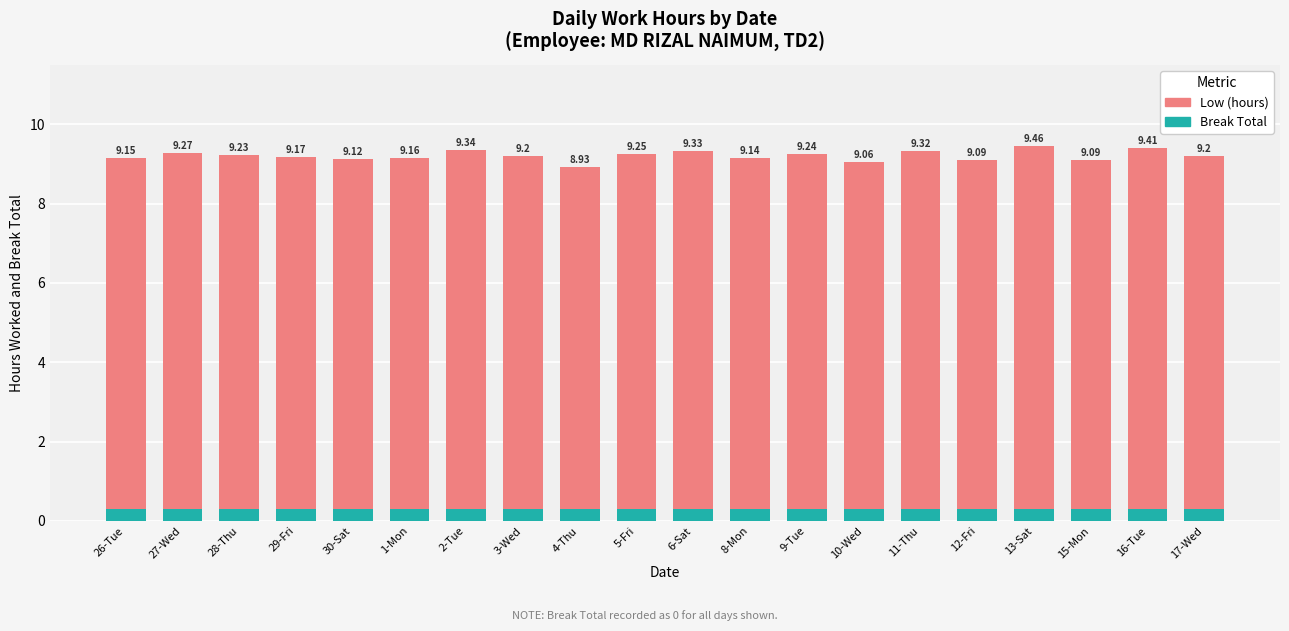

Reading left to right, transcribe all the data shown in this chart.

Low (hours): 26-Tue=9.2	27-Wed=9.3	28-Thu=9.2	29-Fri=9.2	30-Sat=9.1	1-Mon=9.2	2-Tue=9.3	3-Wed=9.2	4-Thu=8.9	5-Fri=9.2	6-Sat=9.3	8-Mon=9.1	9-Tue=9.2	10-Wed=9.1	11-Thu=9.3	12-Fri=9.1	13-Sat=9.5	15-Mon=9.1	16-Tue=9.4	17-Wed=9.2
Break Total: 26-Tue=0.3	27-Wed=0.3	28-Thu=0.3	29-Fri=0.3	30-Sat=0.3	1-Mon=0.3	2-Tue=0.3	3-Wed=0.3	4-Thu=0.3	5-Fri=0.3	6-Sat=0.3	8-Mon=0.3	9-Tue=0.3	10-Wed=0.3	11-Thu=0.3	12-Fri=0.3	13-Sat=0.3	15-Mon=0.3	16-Tue=0.3	17-Wed=0.3